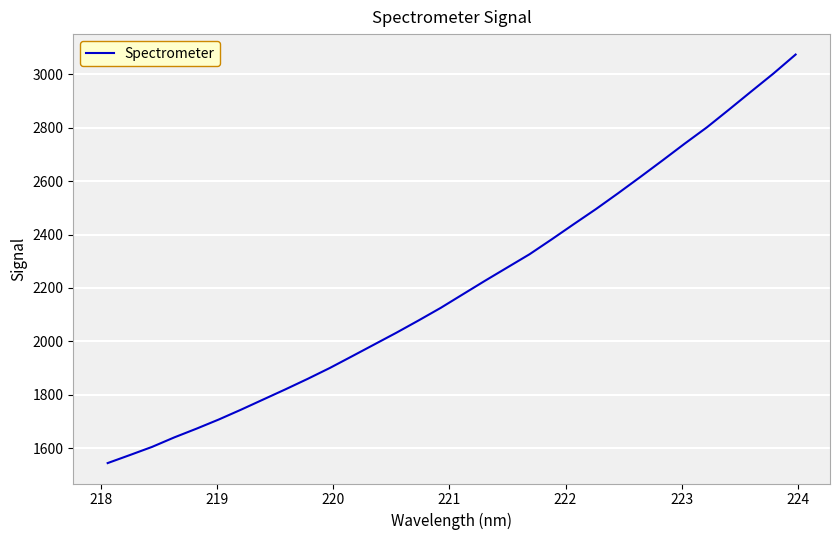

How many distinct data groups are displayed?

1